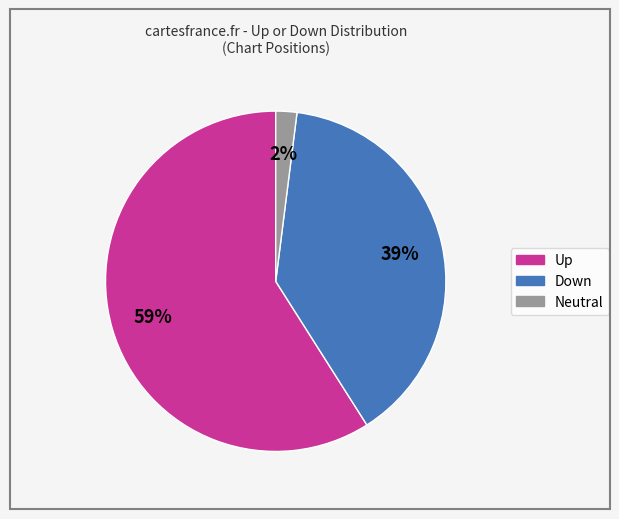

Which category has the biggest portion of the pie?

Up